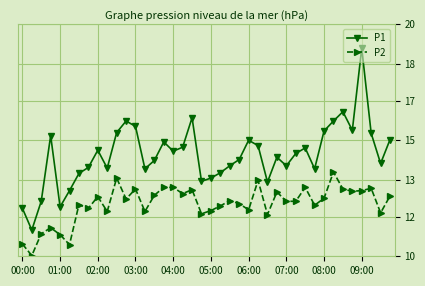

At which category is the sum across all series the highest?

09:00